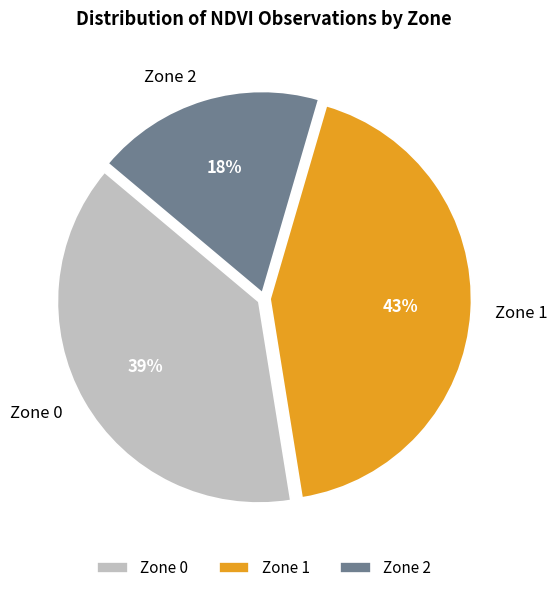

What is the smallest slice in the pie chart?

Zone 2